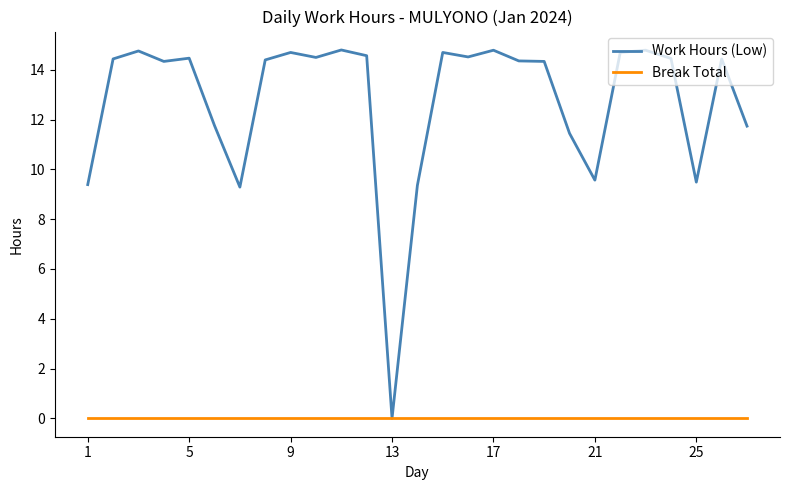

What are all the series names shown in the legend?

Work Hours (Low), Break Total